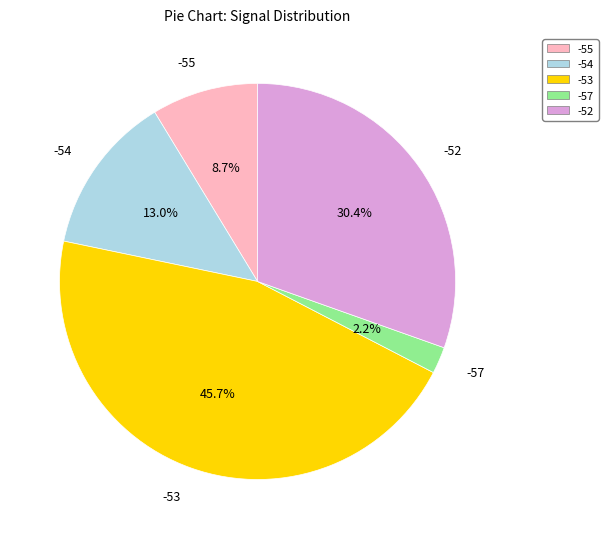

Does any single category account for the majority?

No